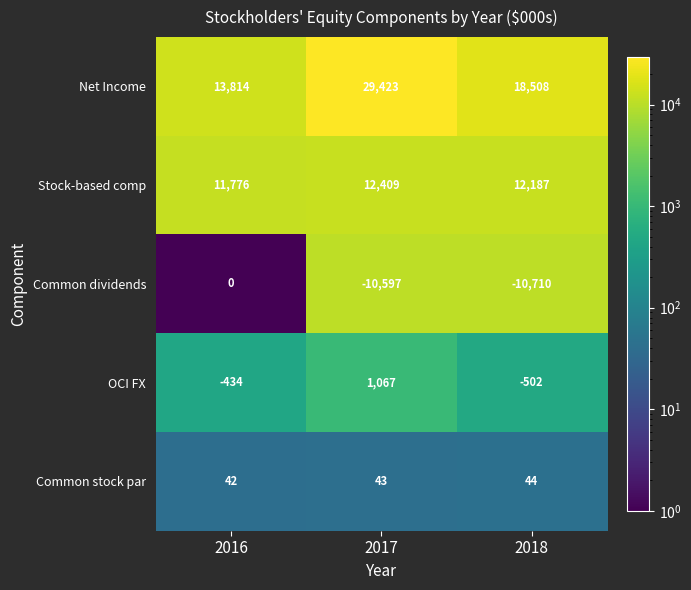

At 2016, list the series in order from smallest to largest.

OCI FX, Common dividends, Common stock par, Stock-based comp, Net Income